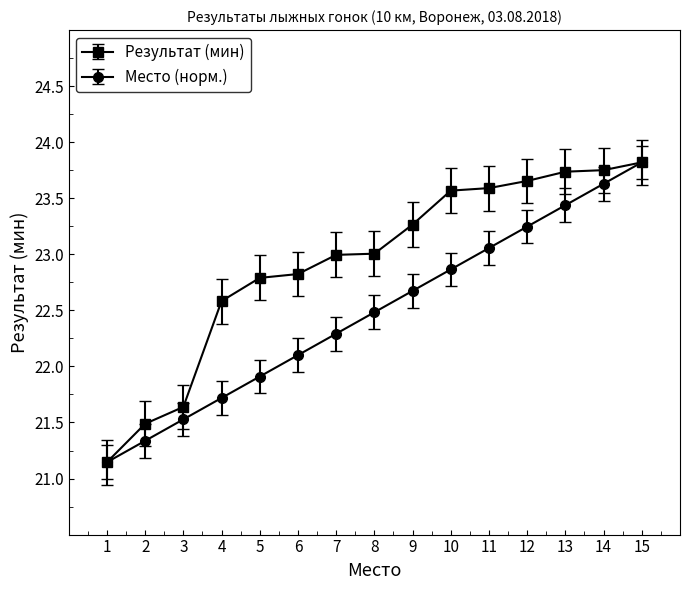

What is the difference between the highest and lowest values at 8?

0.5